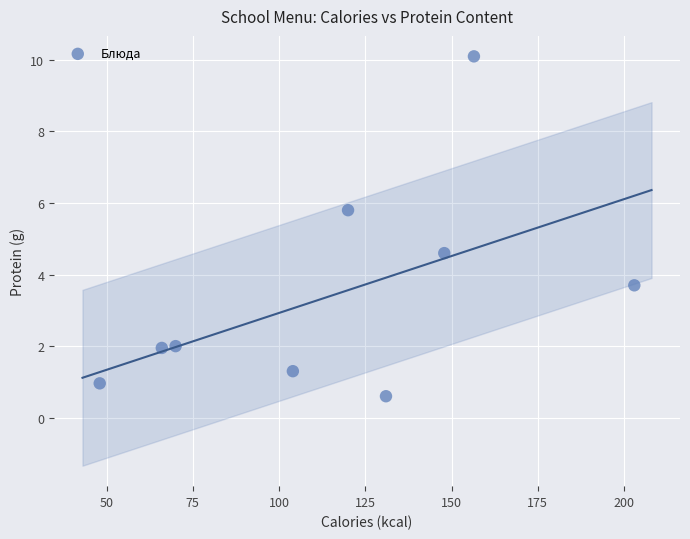

What is the range of Y values (max minus min)?

9.5